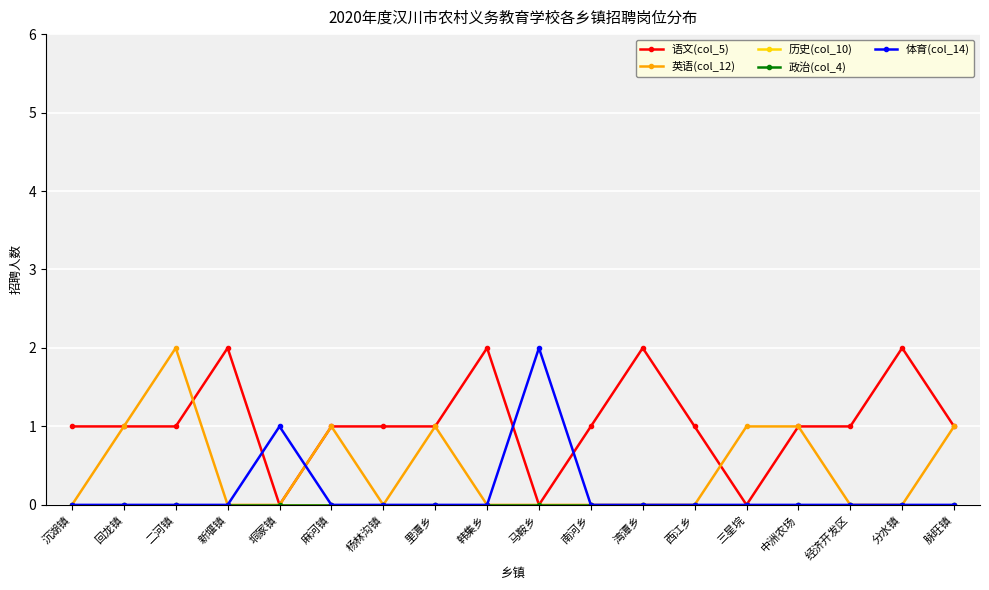

At which category does 语文(col_5) reach its first local valley?

垌冢镇